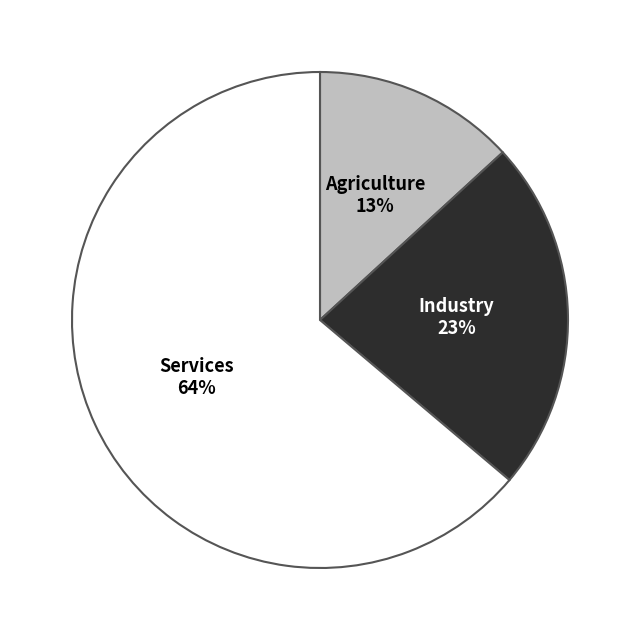

Which slice is the largest?

Services